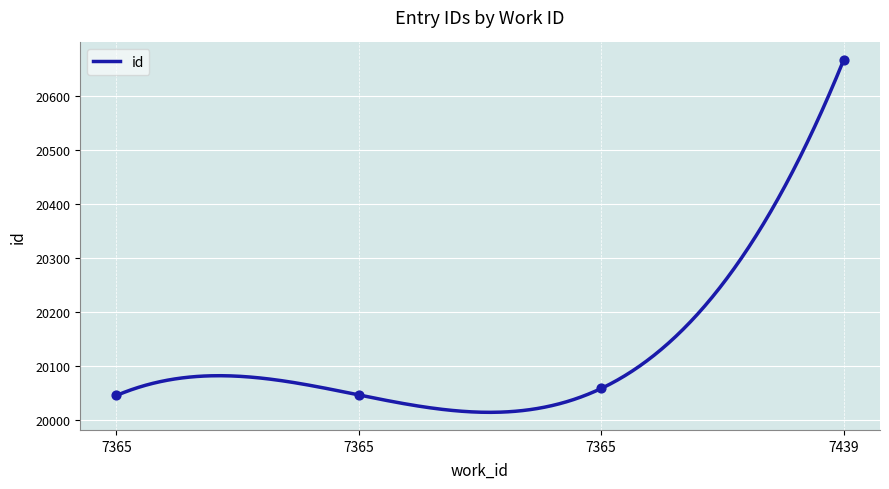

Approximately how many times larger is the value at 7365 compared to 7439?

1.0